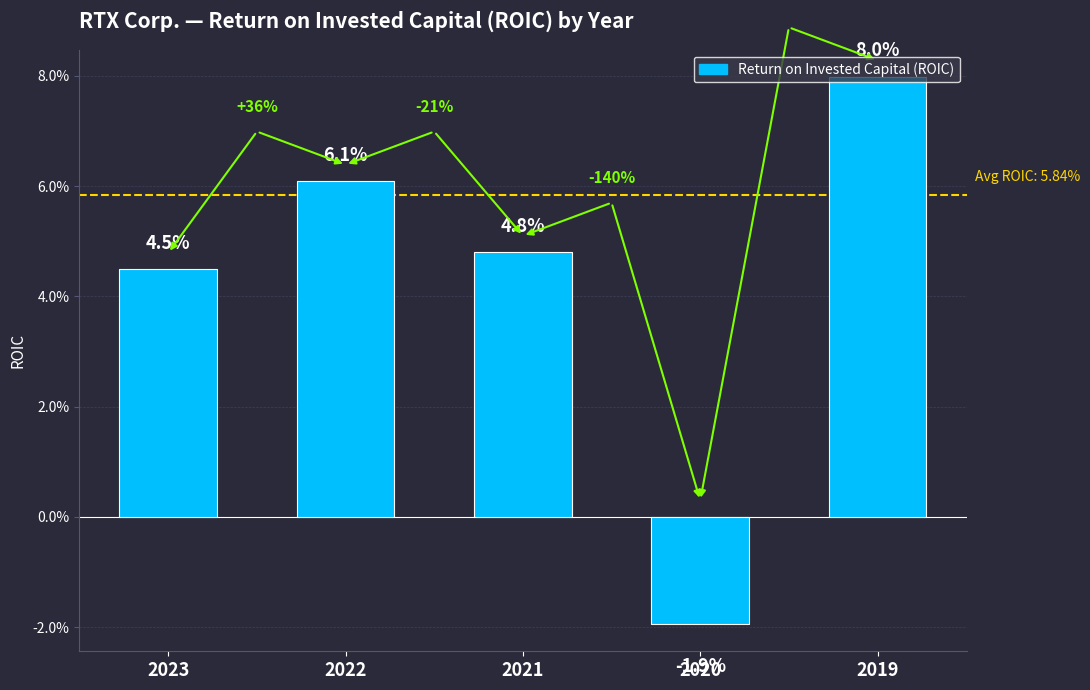

How many data points are above 0?

4